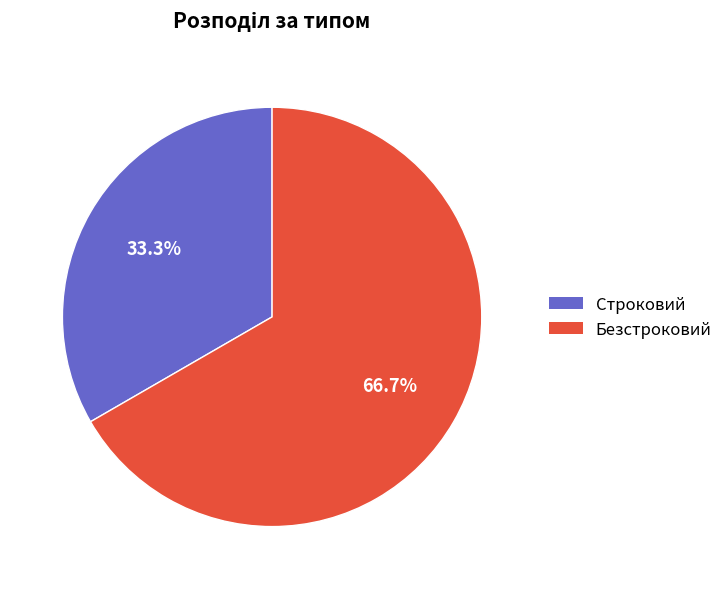

Is it true that Безстроковий is 67% of the pie?

True